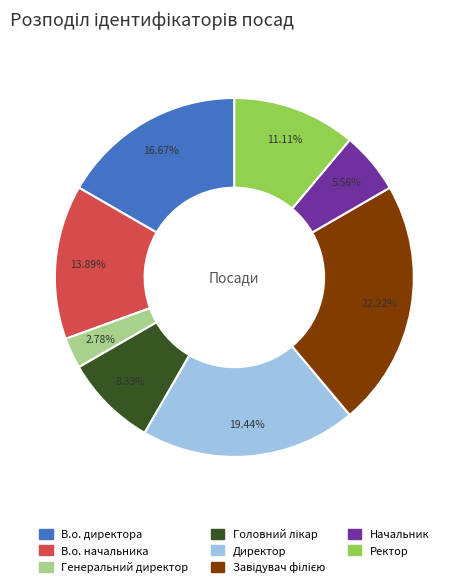

What is the ratio of the value at Директор to the value at В.о. директора?

1.2